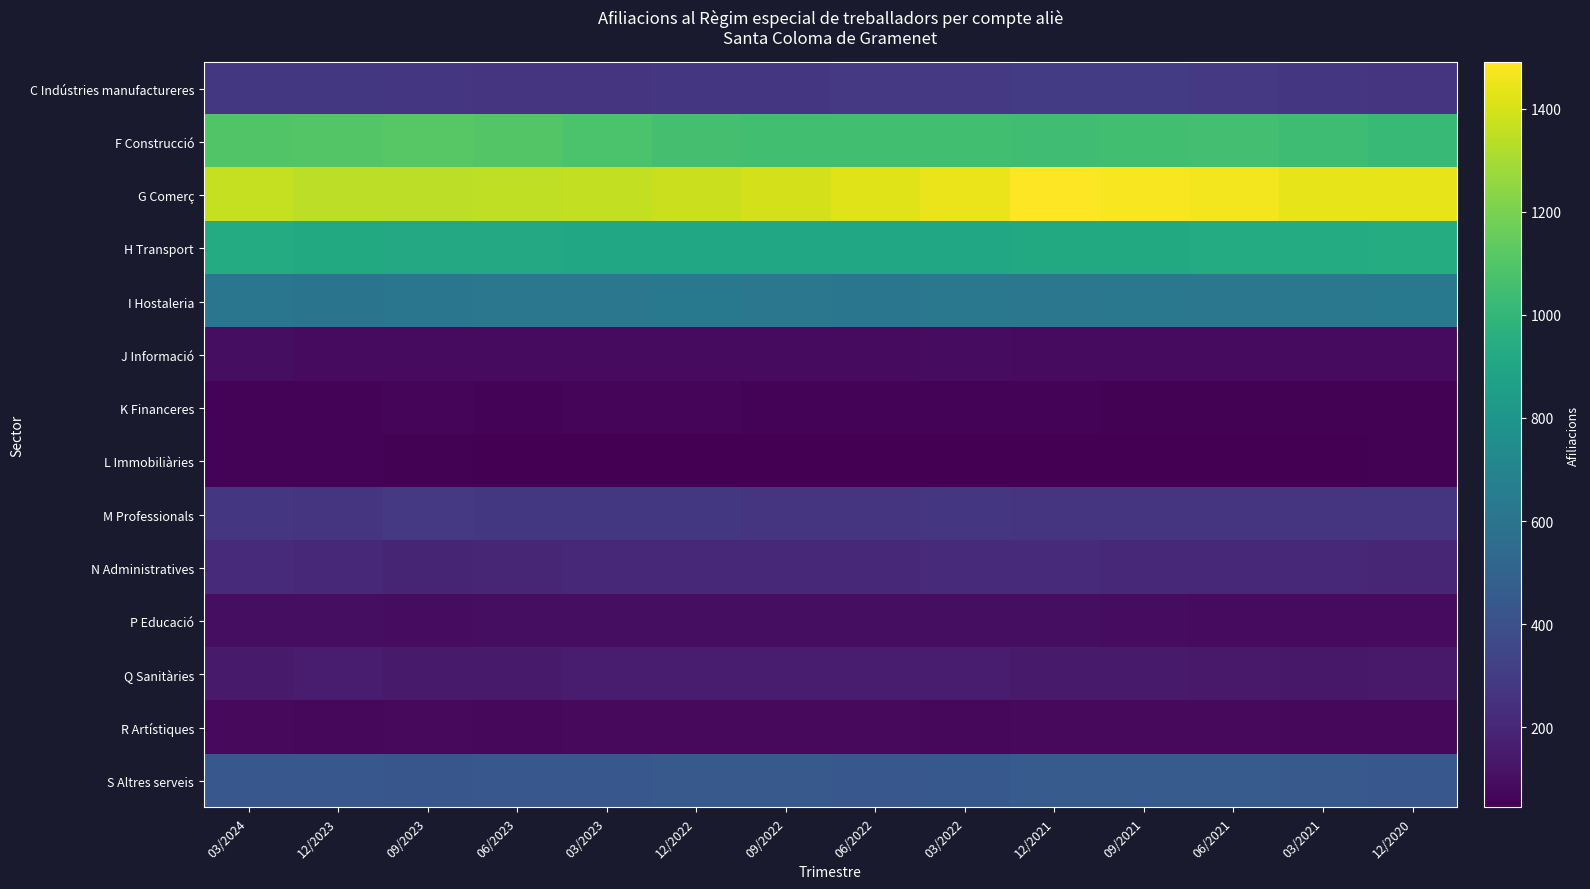

Rank the series by their maximum value, from lowest to highest.

L Immobiliàries, K Financeres, R Artístiques, J Informació, P Educació, Q Sanitàries, N Administratives, M Professionals, C Indústries manufactureres, S Altres serveis, I Hostaleria, H Transport, F Construcció, G Comerç